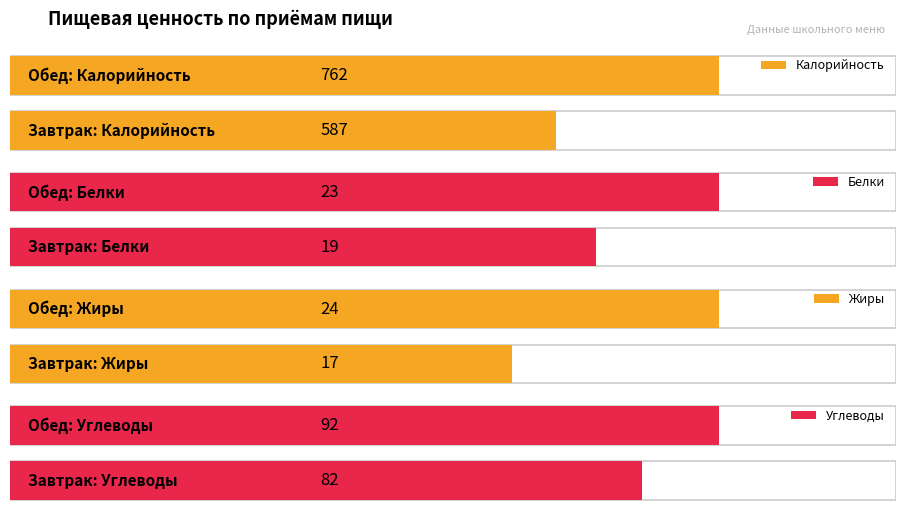

What position from the left is Обед?

2